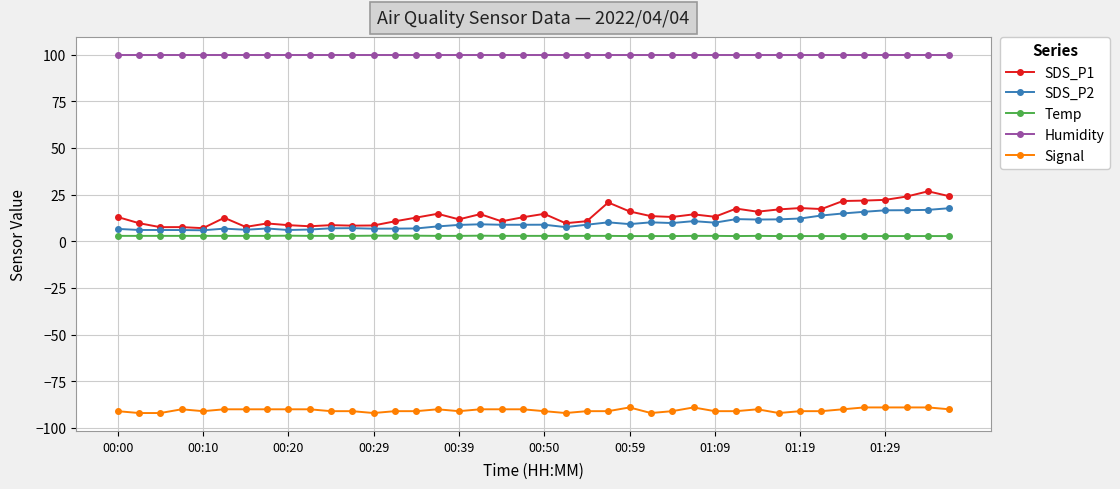

True or false: SDS_P2 has more than 1 interior local peaks.

True